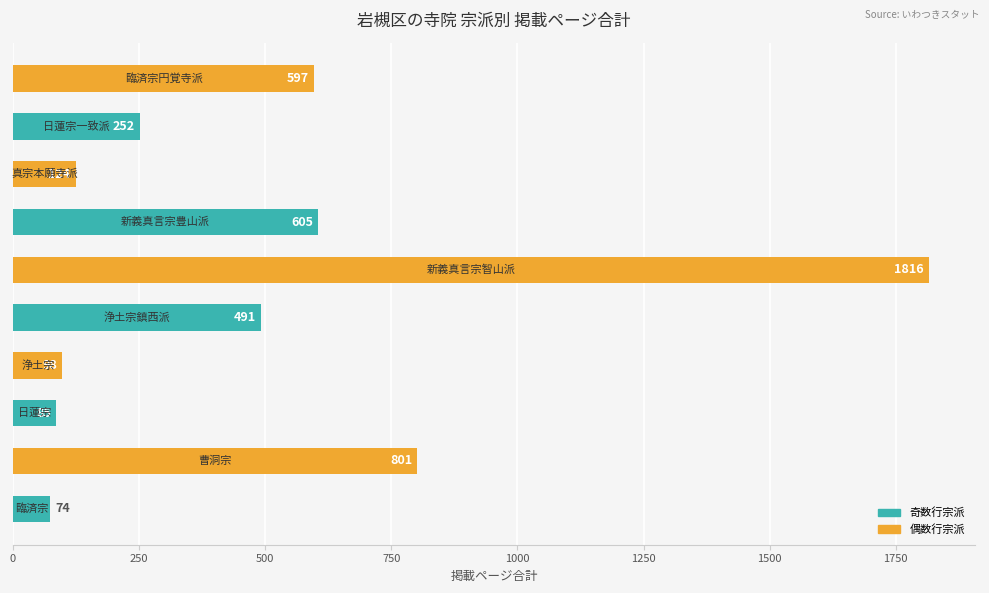

What is the greatest value displayed?

1816